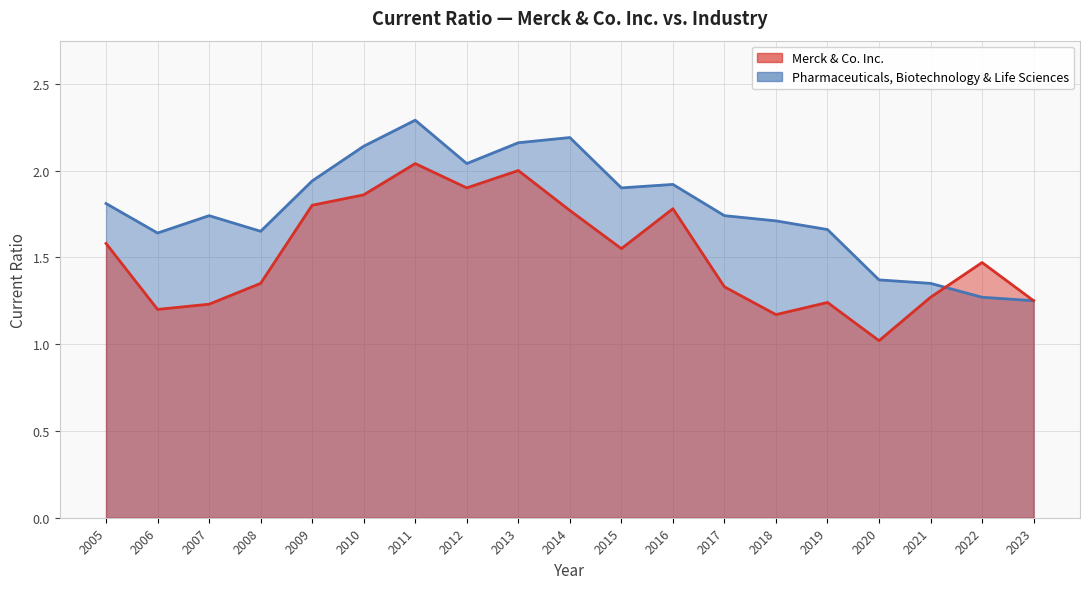

Which has a higher value, 2006 or 2016?

2016